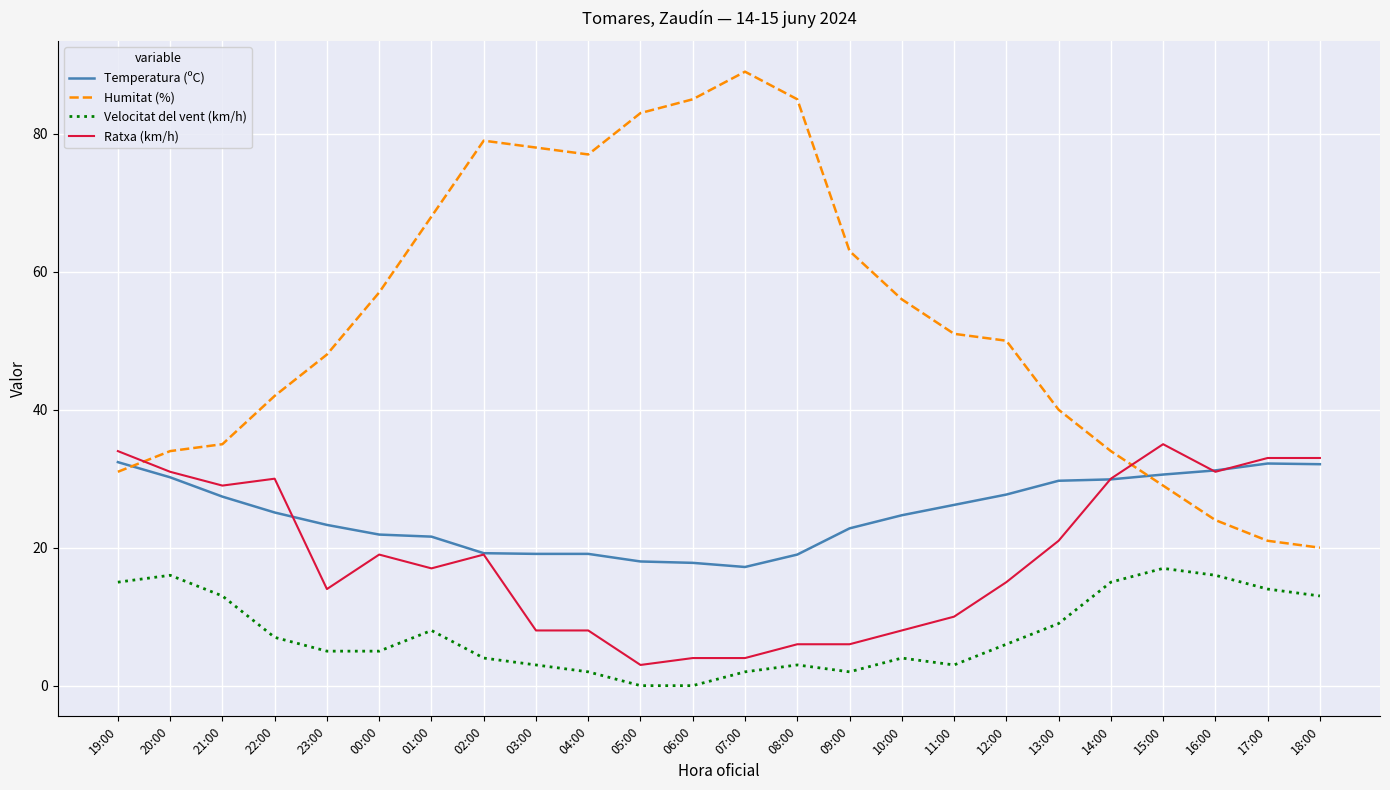

True or false: Ratxa (km/h) and Velocitat del vent (km/h) cross at least once.

False